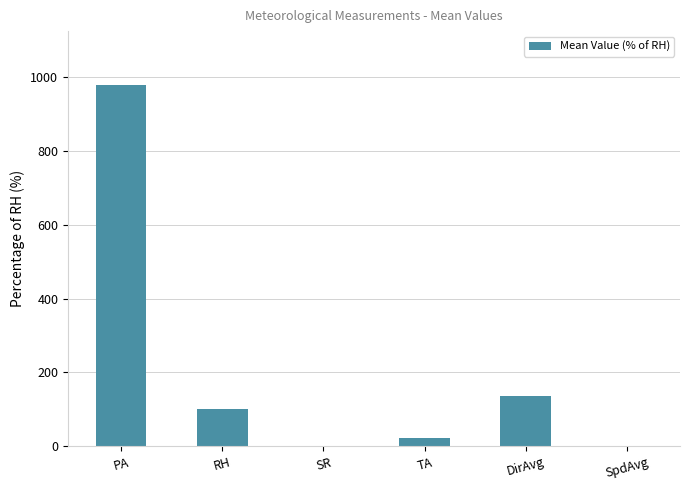

What is the sum of all values?

1236.6